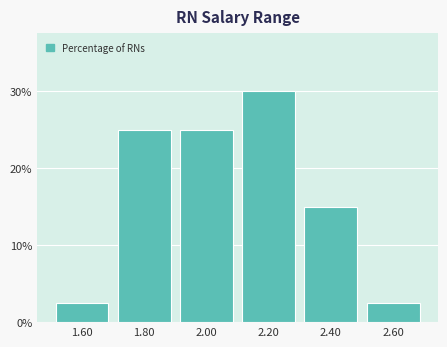

Reading left to right, what are all the values shown in this chart?

1.60=2.5	1.80=25.0	2.00=25.0	2.20=30.0	2.40=15.0	2.60=2.5